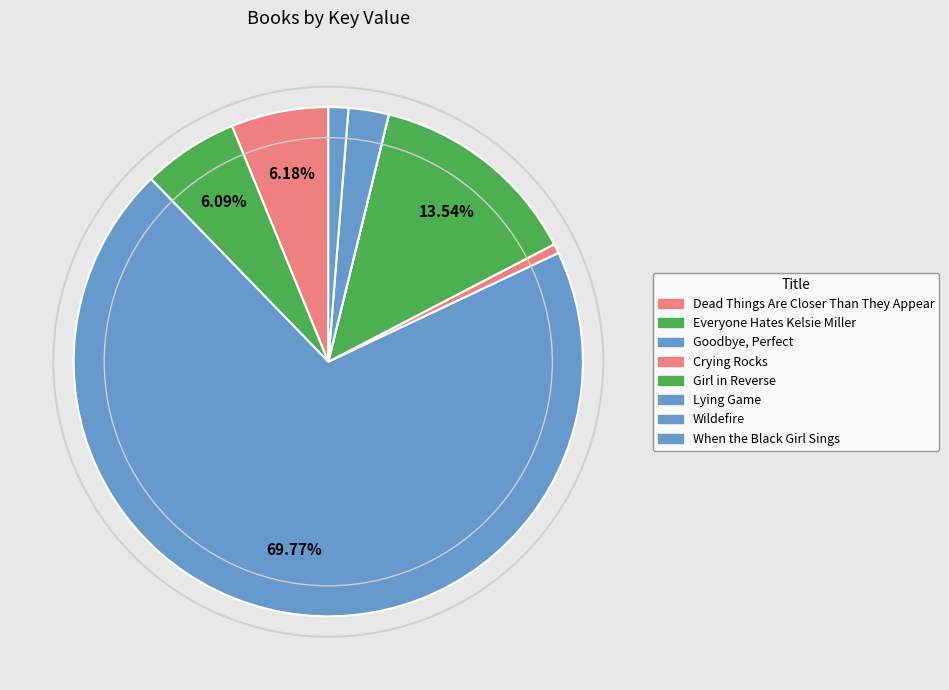

Which category has the biggest portion of the pie?

Goodbye, Perfect